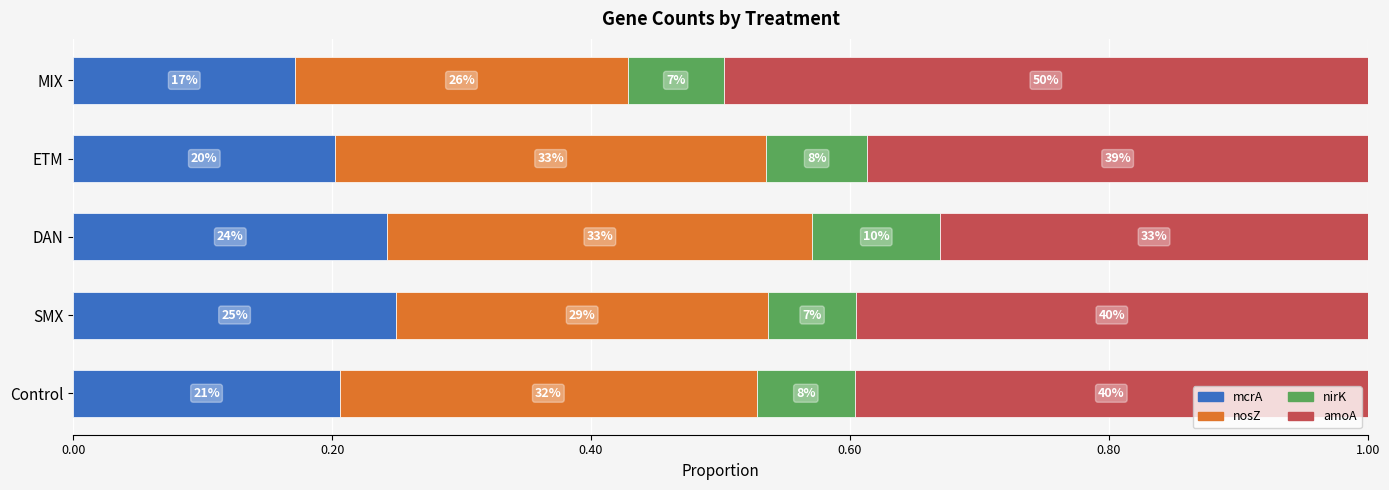

What is the value of the nirK bar at the 3rd from the left?

0.1